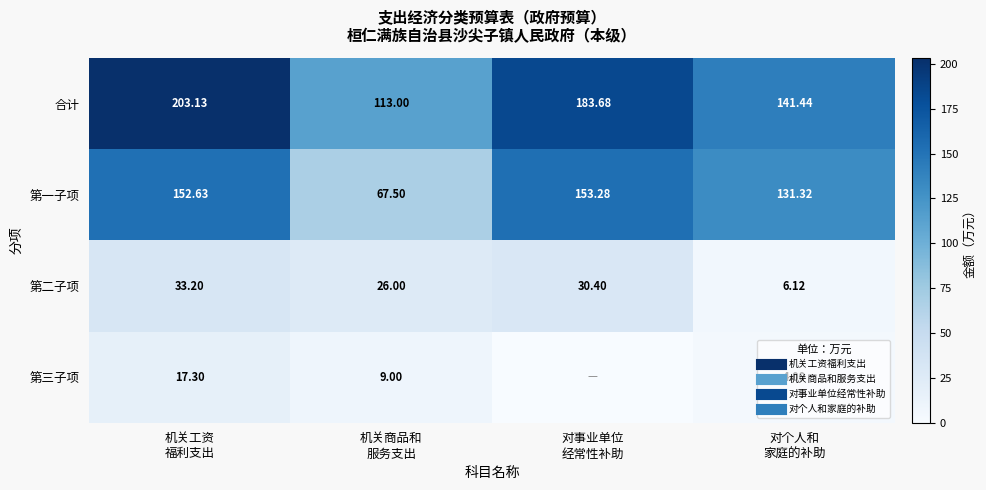

Which series changed the most between 机关工资 福利支出 and 对个人和 家庭的补助?

合计